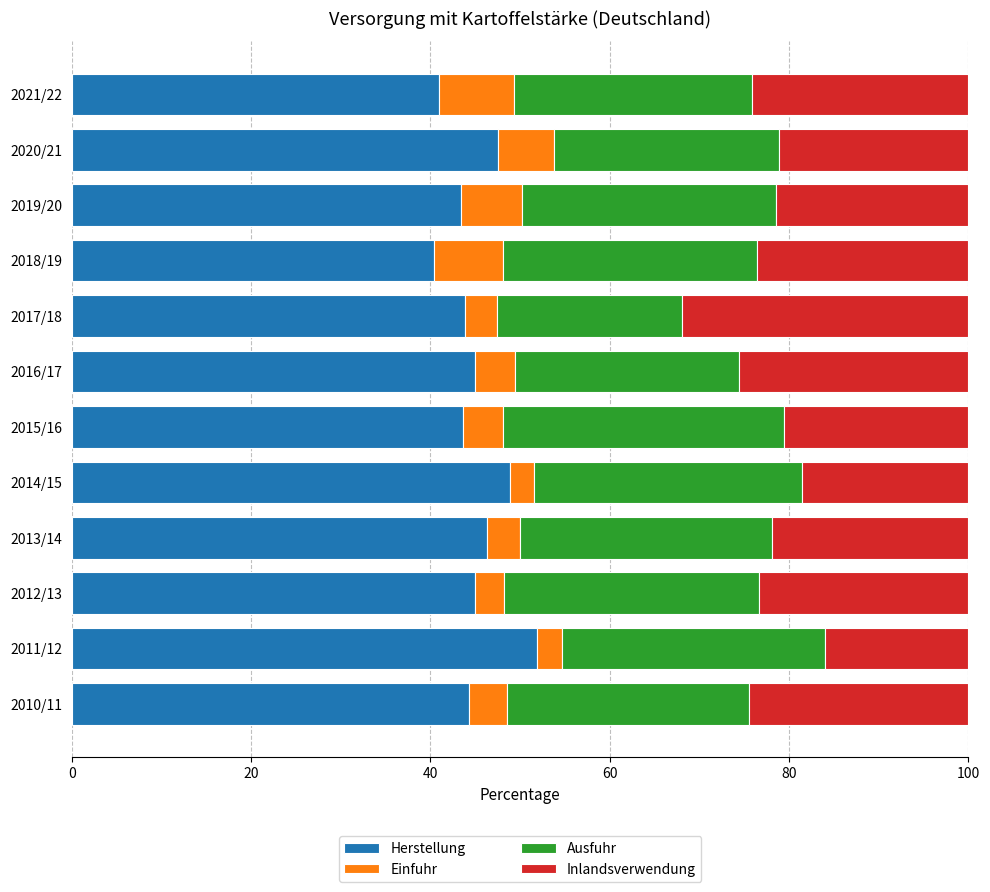

What is the total value across all series at 2013/14?

100.0